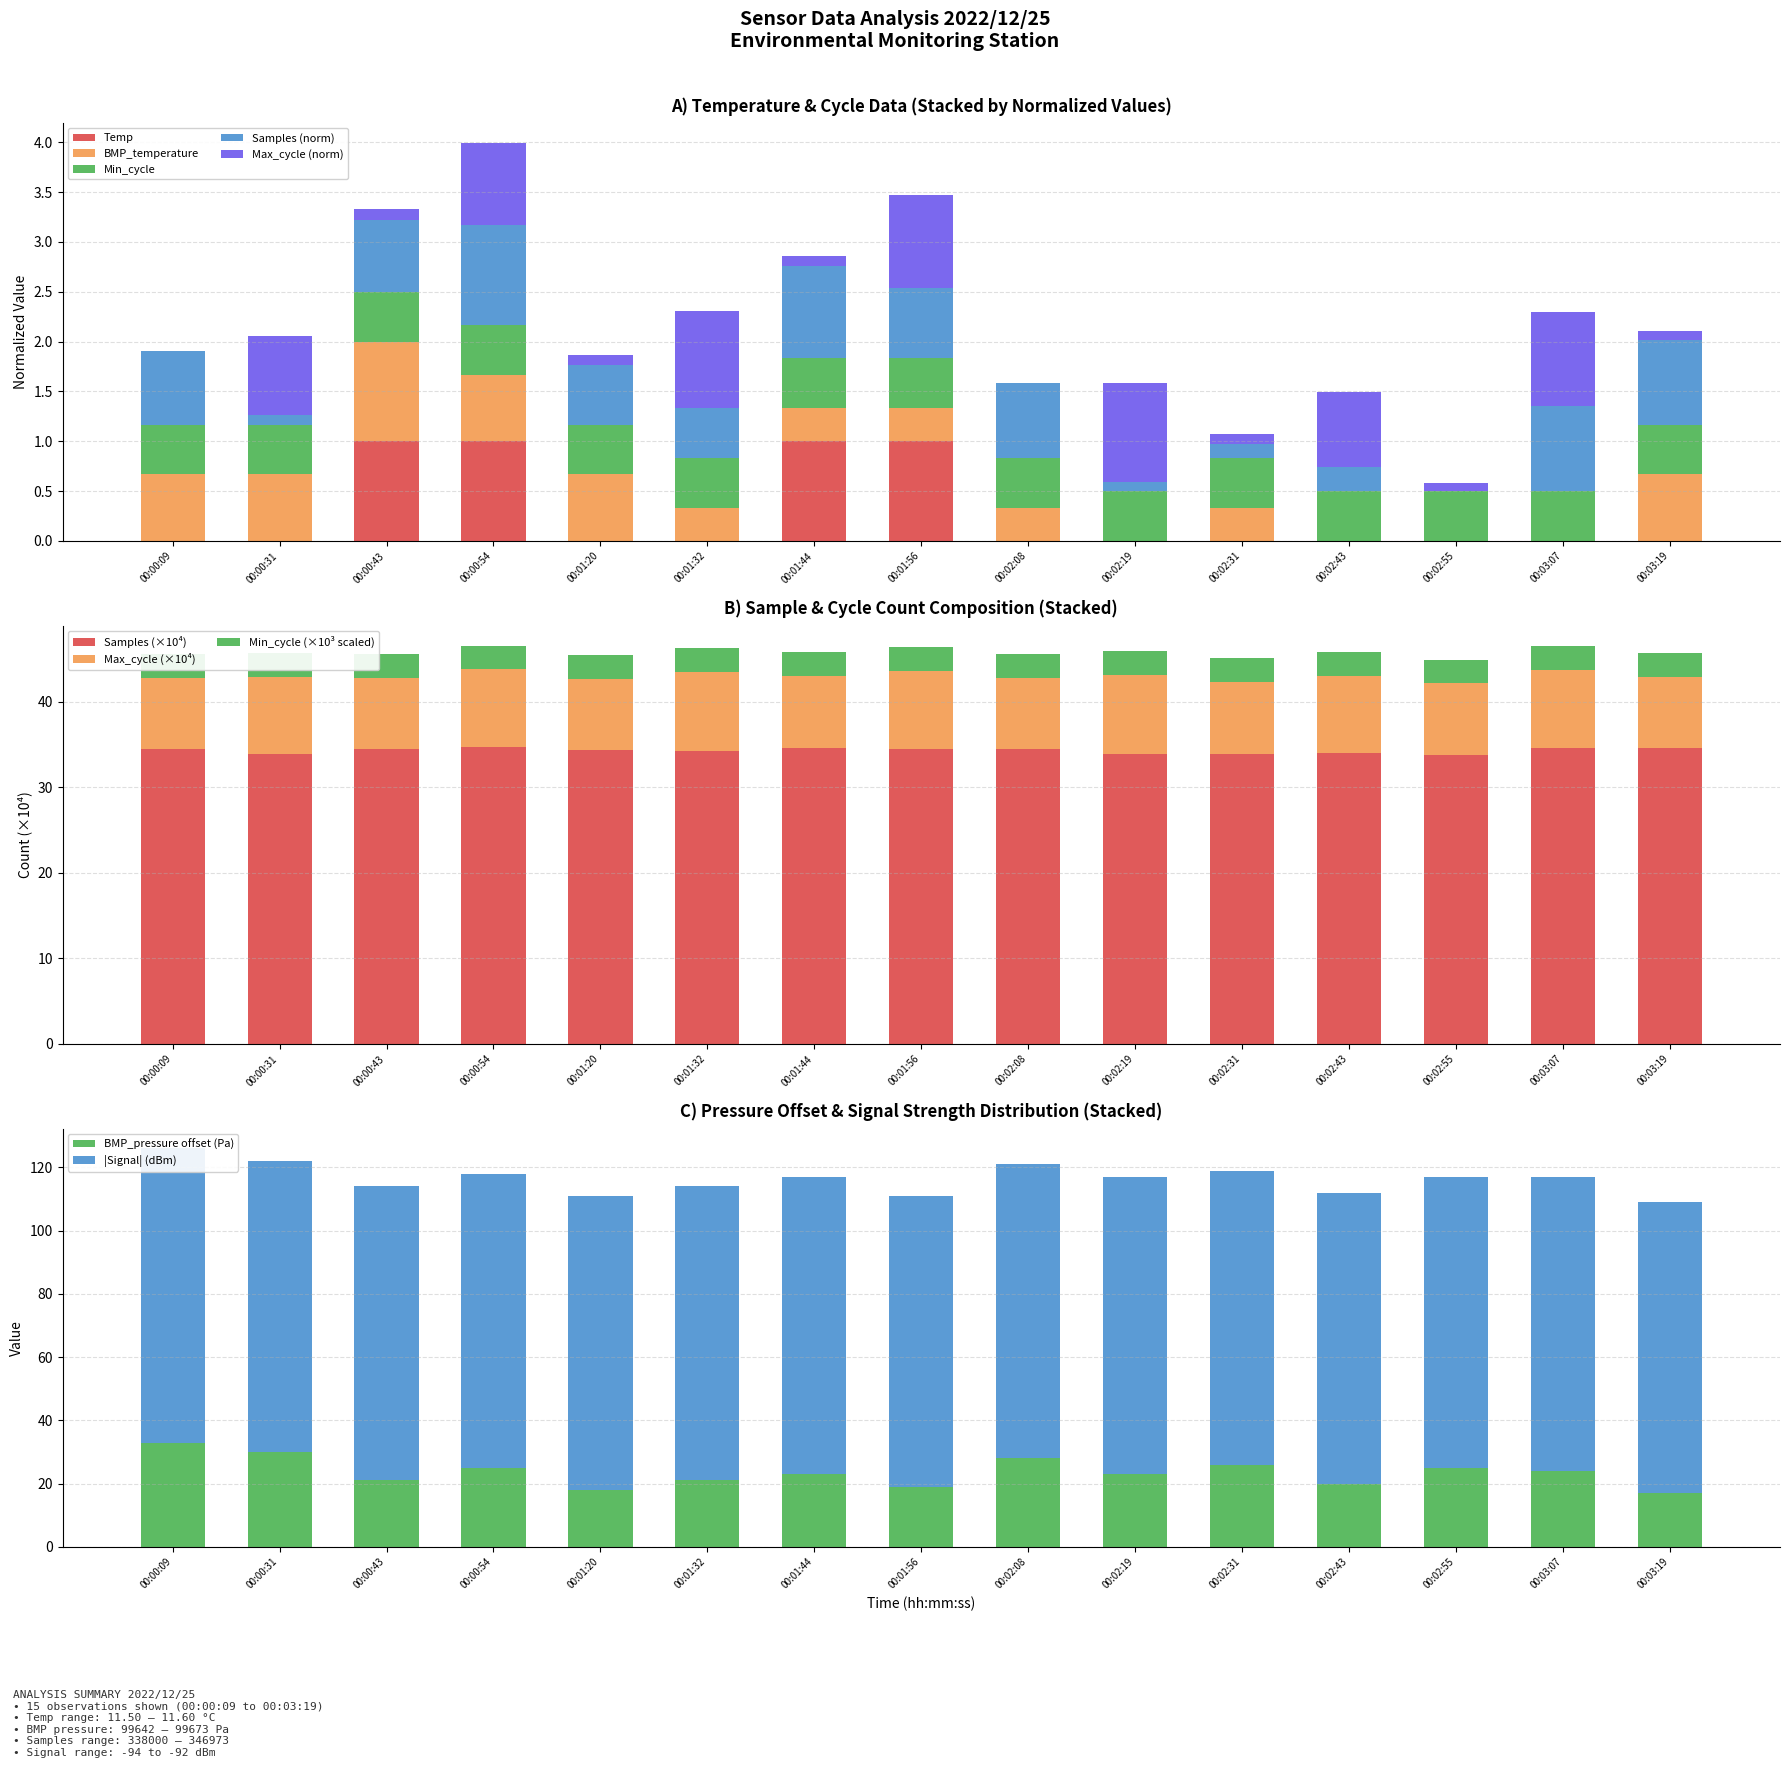

How many groups of bars are there?

15